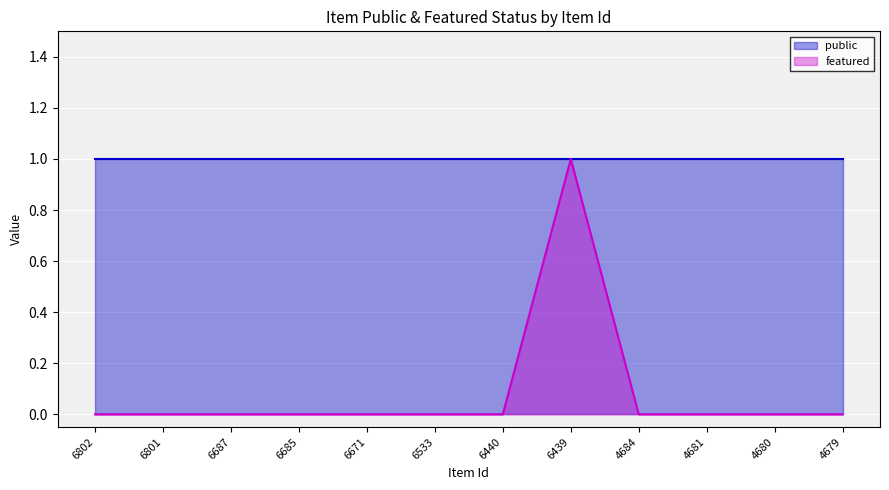

At which category does the data reach its first local peak?

6439